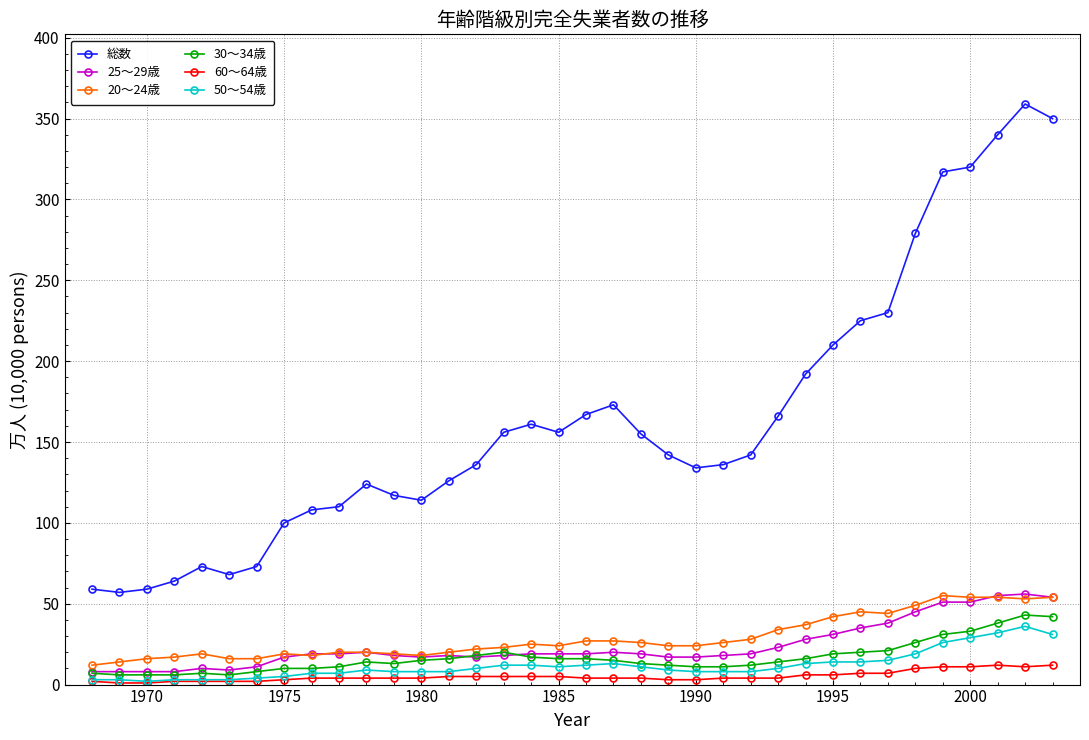

What is the minimum value for 総数?

57